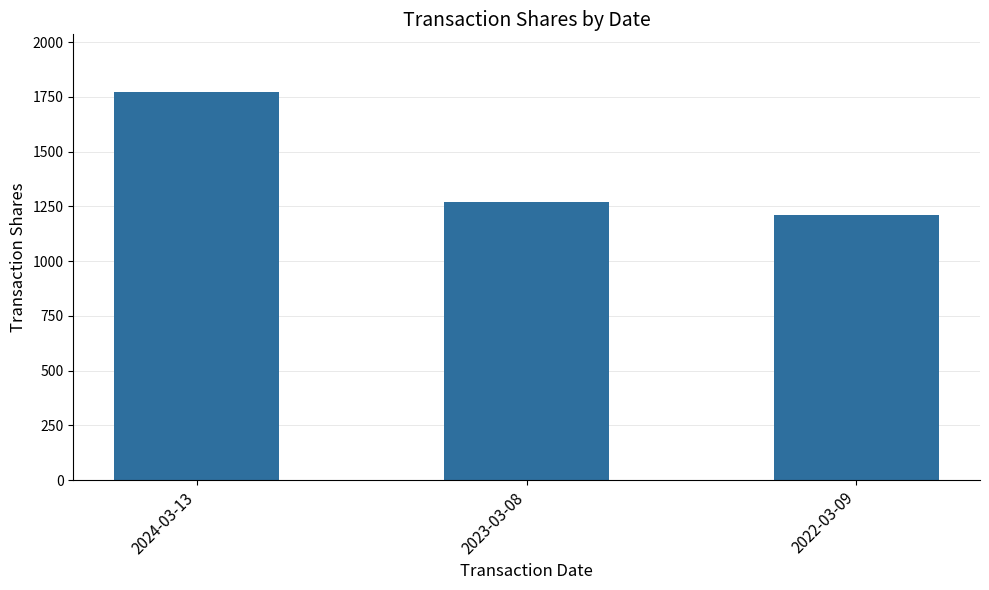

Which category has the highest value across all series?

2024-03-13